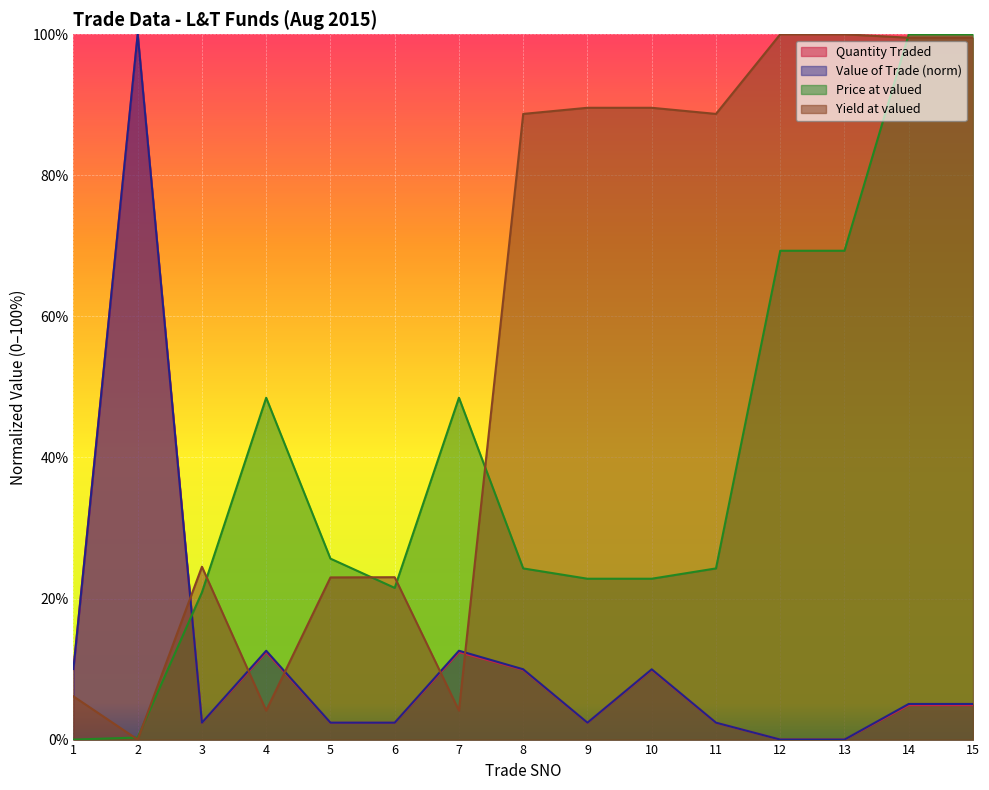

How many lines are shown in the chart?

4